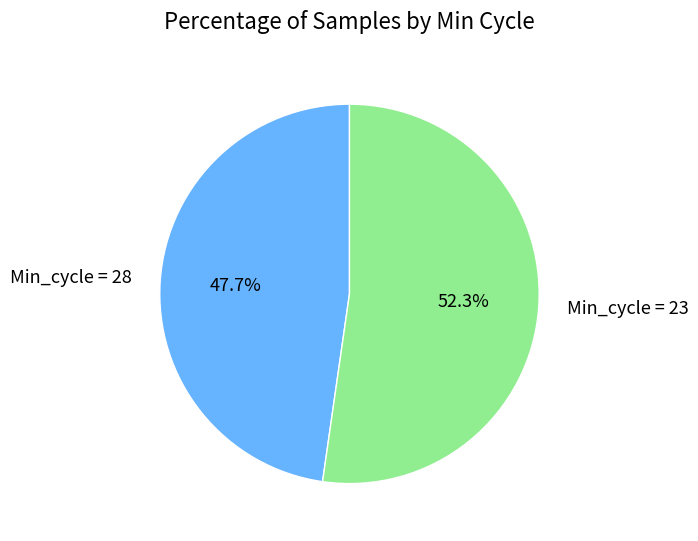

To the nearest percent, what is the difference between the largest and smallest slice percentages?

5%